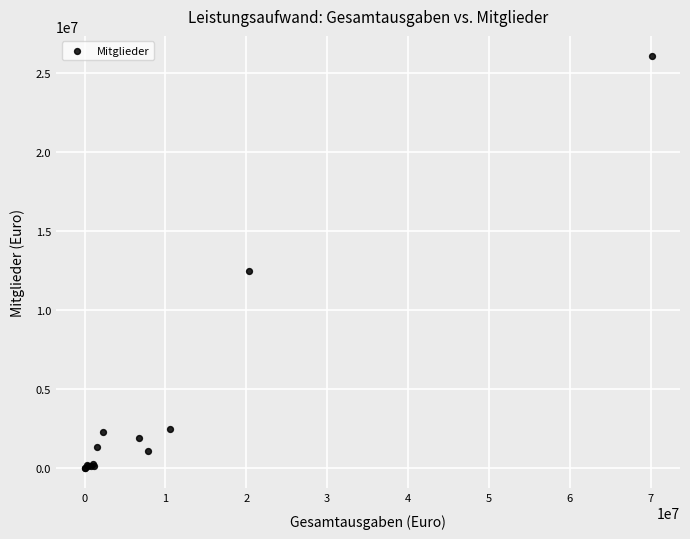

What Y value in the scatter plot is closest to 13023571?

12445632.9